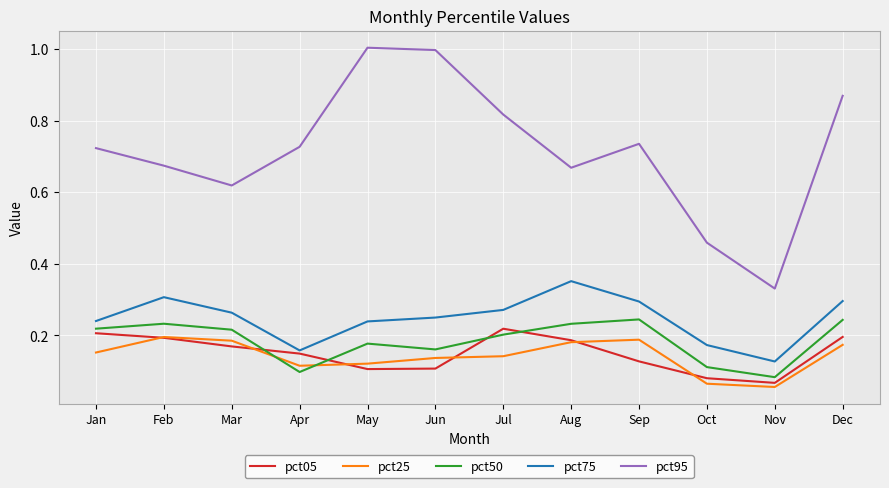

Which category has the lowest value across all series?

Nov